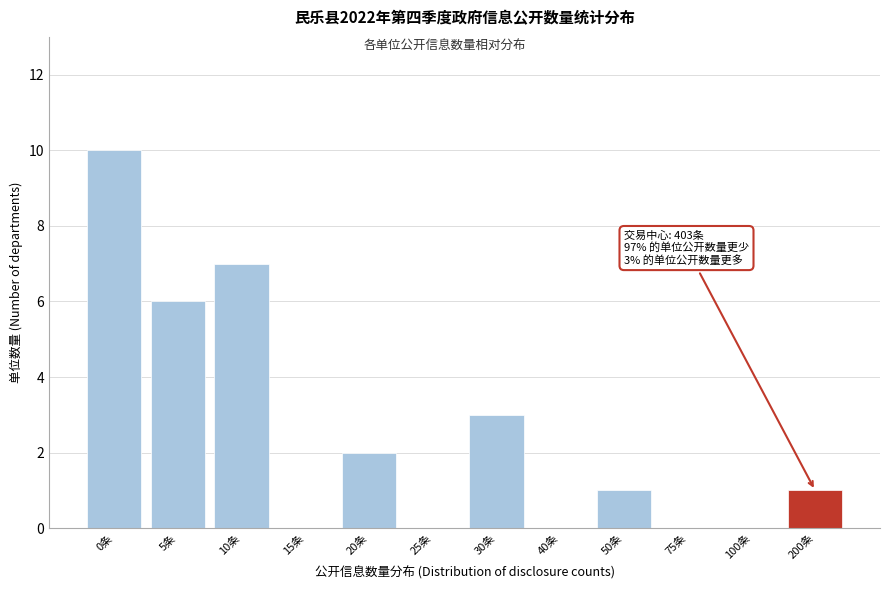

Reading left to right, extract all data points from this chart.

0条=10	5条=6	10条=7	15条=0	20条=2	25条=0	30条=3	40条=0	50条=1	75条=0	100条=0	200条=1